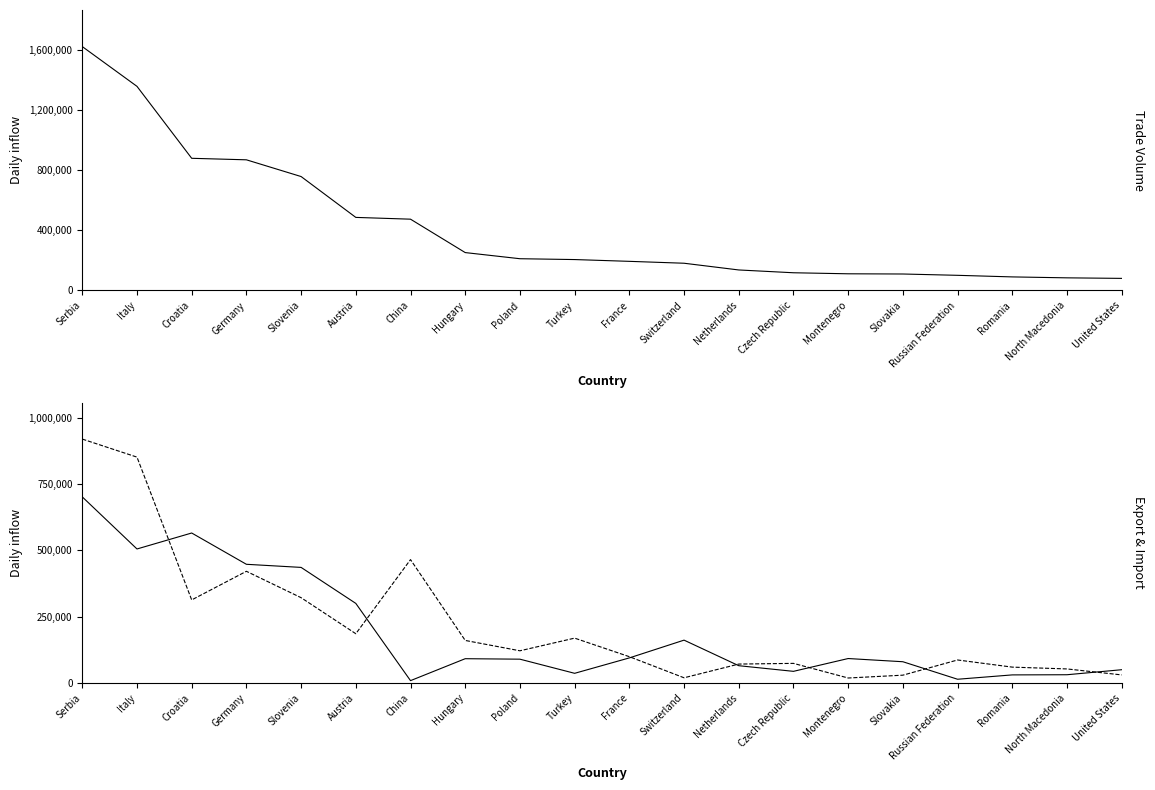

What is the sum of the Import values at Austria and Slovakia?

215112